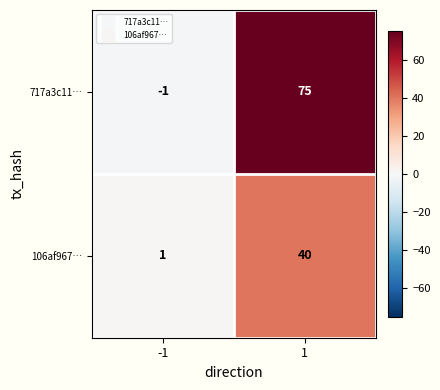

True or false: 106af967… has a value of 14 at 1.

False